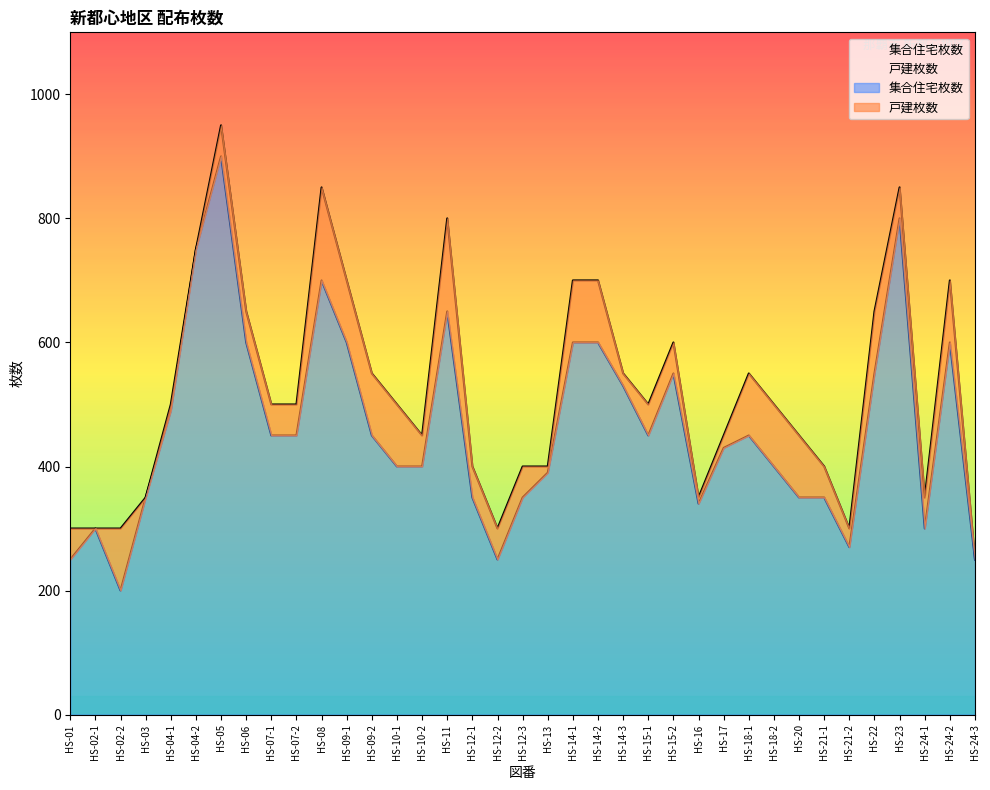

At which label is the value closest to 550?

HS-15-2